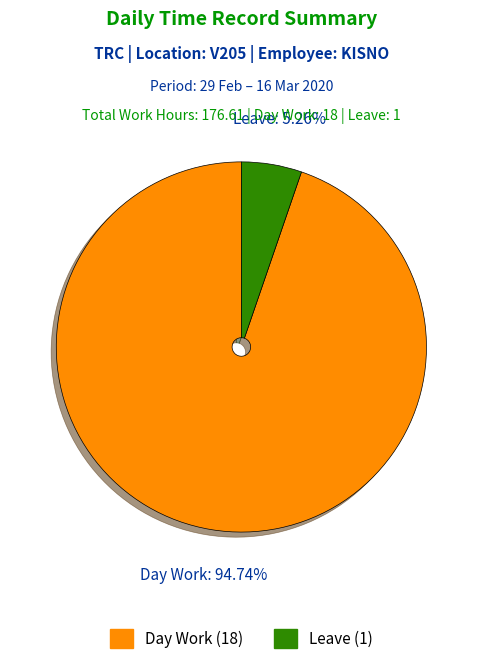

How many slices are in this pie chart?

2